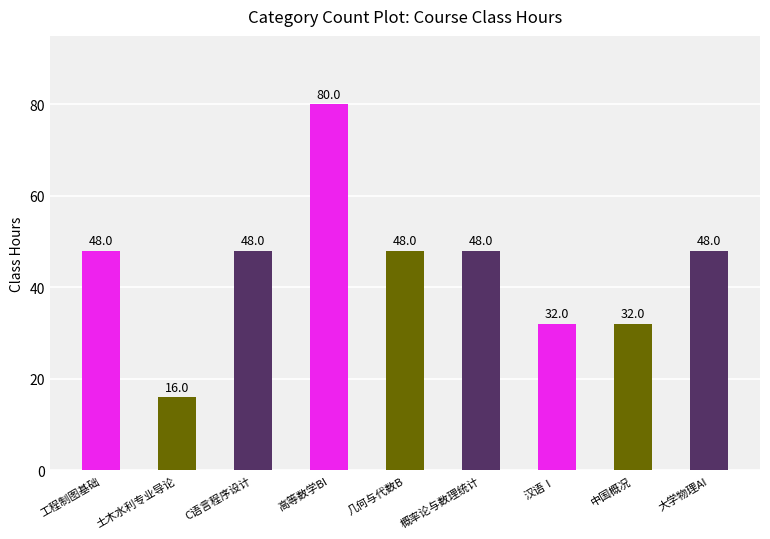

What is the ratio of the value at 概率论与数理统计 to the value at C语言程序设计?

1.0